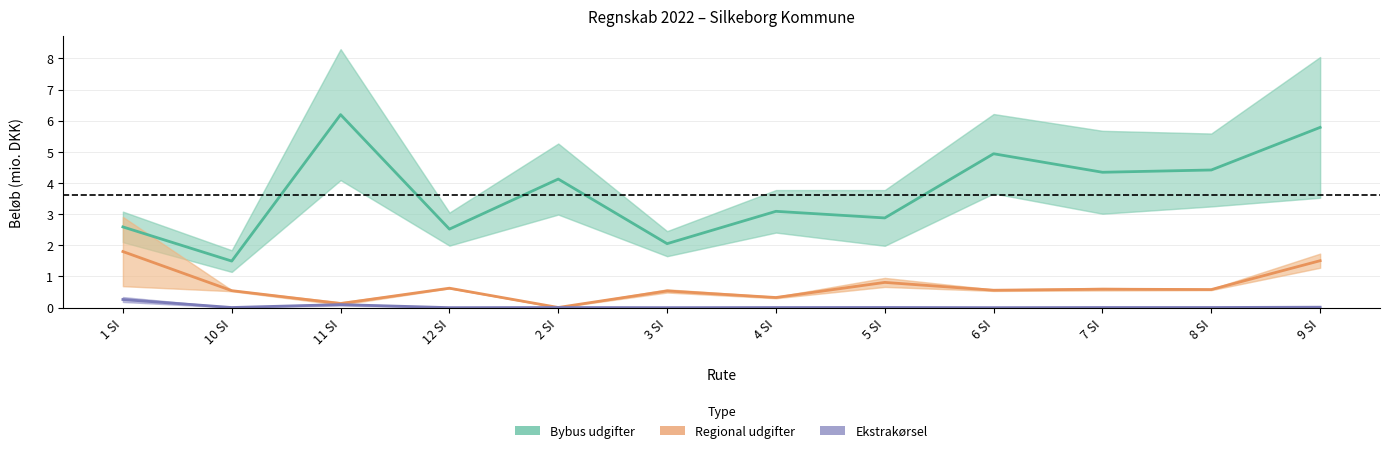

Which label corresponds to the smallest value in the chart?

12 SI